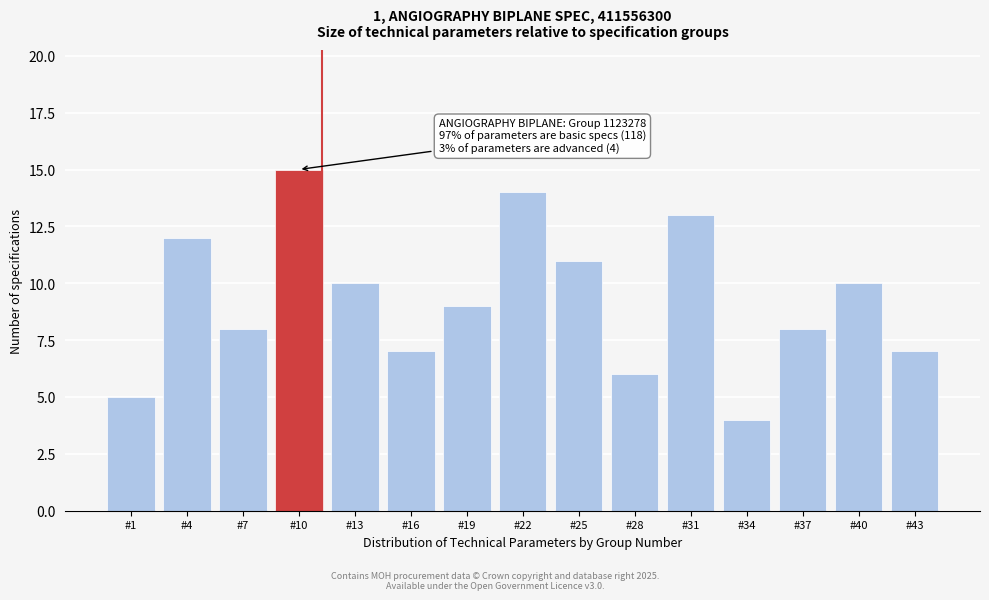

Reading left to right, list all the values displayed in this chart.

#1=5	#4=12	#7=8	#10=15	#13=10	#16=7	#19=9	#22=14	#25=11	#28=6	#31=13	#34=4	#37=8	#40=10	#43=7